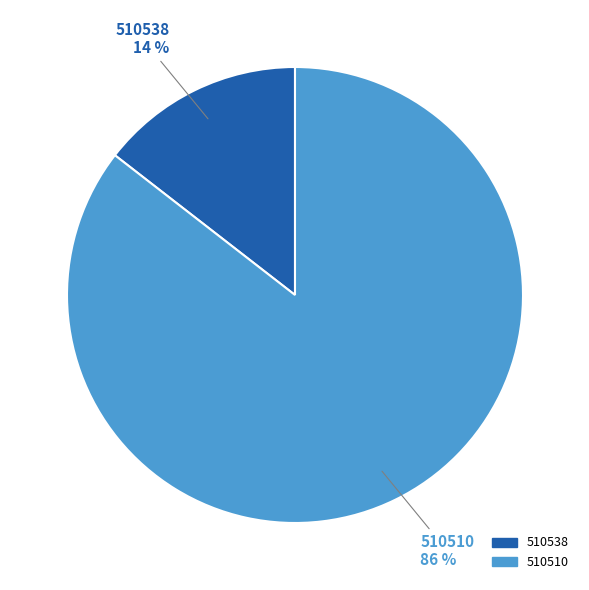

Rank the categories by value from highest to lowest.

510510, 510538